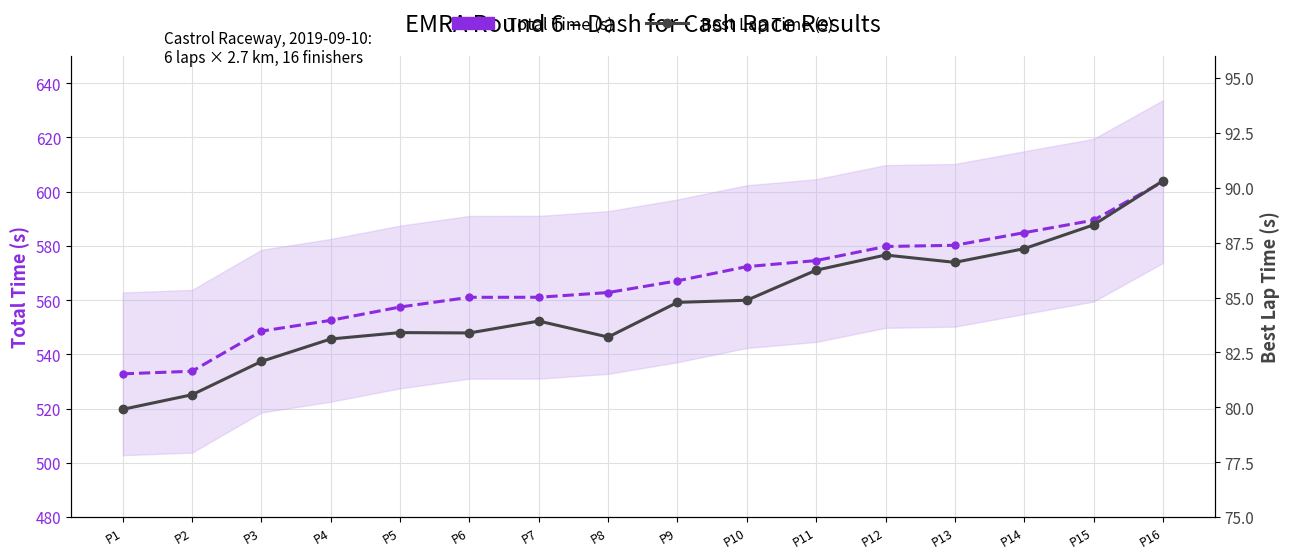

Reading left to right, list all the values displayed in this chart.

Total Time (s): P1=532.8	P2=533.8	P3=548.6	P4=552.6	P5=557.5	P6=561.0	P7=561.1	P8=562.8	P9=567.1	P10=572.4	P11=574.6	P12=579.8	P13=580.2	P14=584.9	P15=589.5	P16=603.7
Best Lap Time (s): P1=79.9	P2=80.6	P3=82.1	P4=83.1	P5=83.4	P6=83.4	P7=83.9	P8=83.2	P9=84.8	P10=84.9	P11=86.2	P12=86.9	P13=86.6	P14=87.2	P15=88.3	P16=90.3